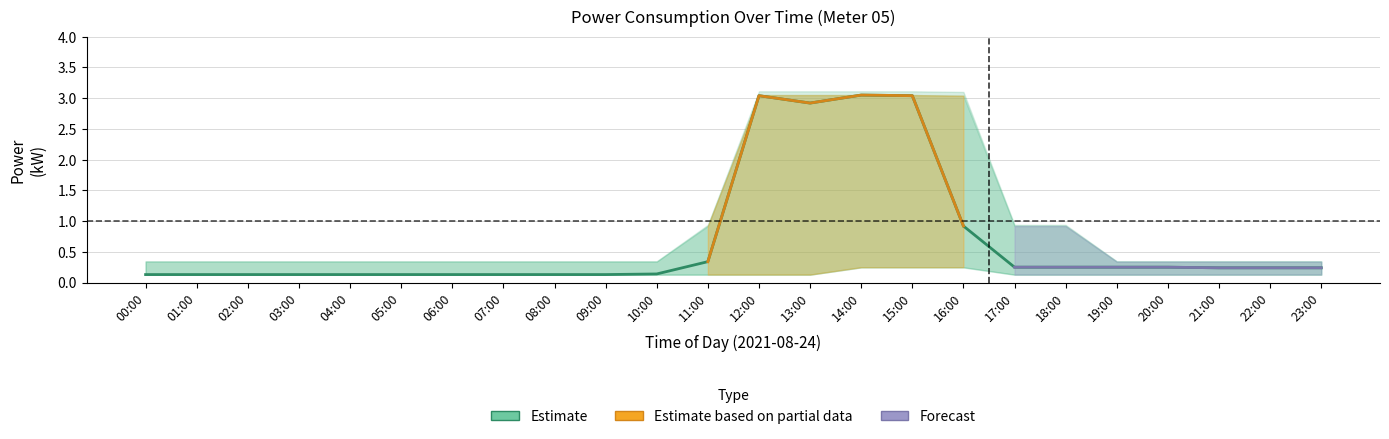

What position from the left is 10:00?

11